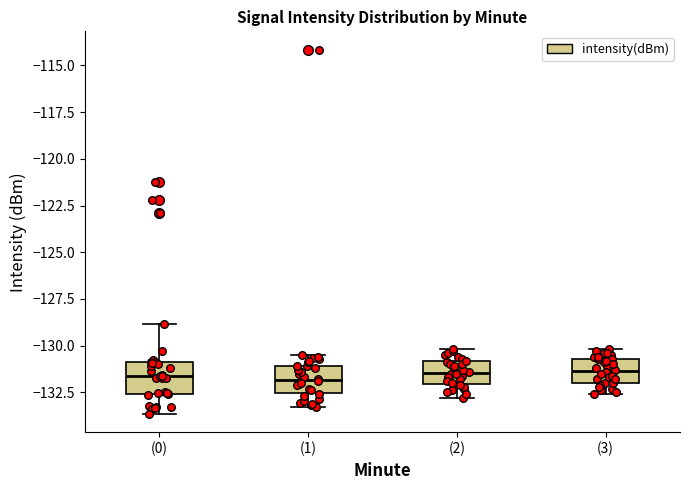

Where is the upper edge of the box for (2) on the y-axis? The values are not printed on the chart, so give them approximately, as read against the axis.

-131.0